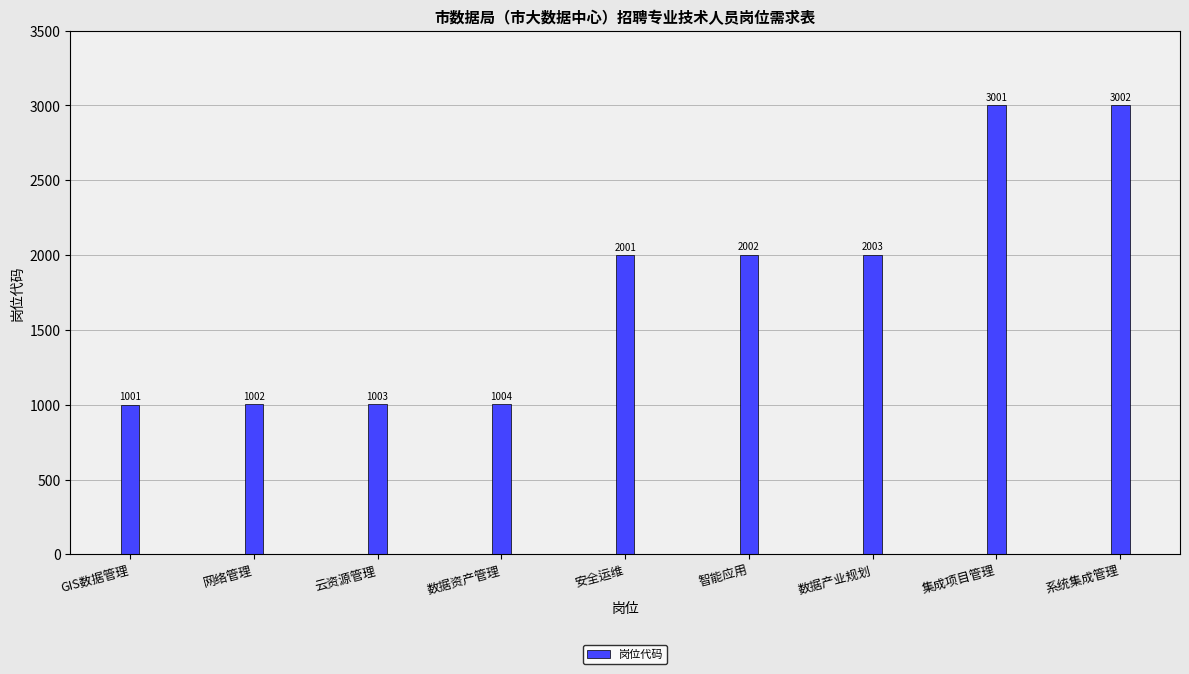

At which category does the chart reach its minimum across all series?

GIS数据管理